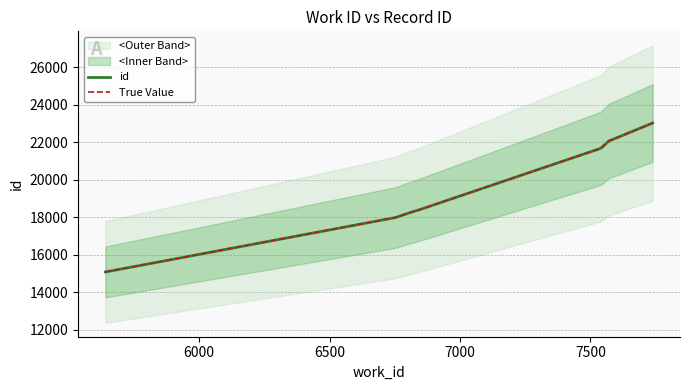

Which has a higher value, 7541 or 6838?

7541